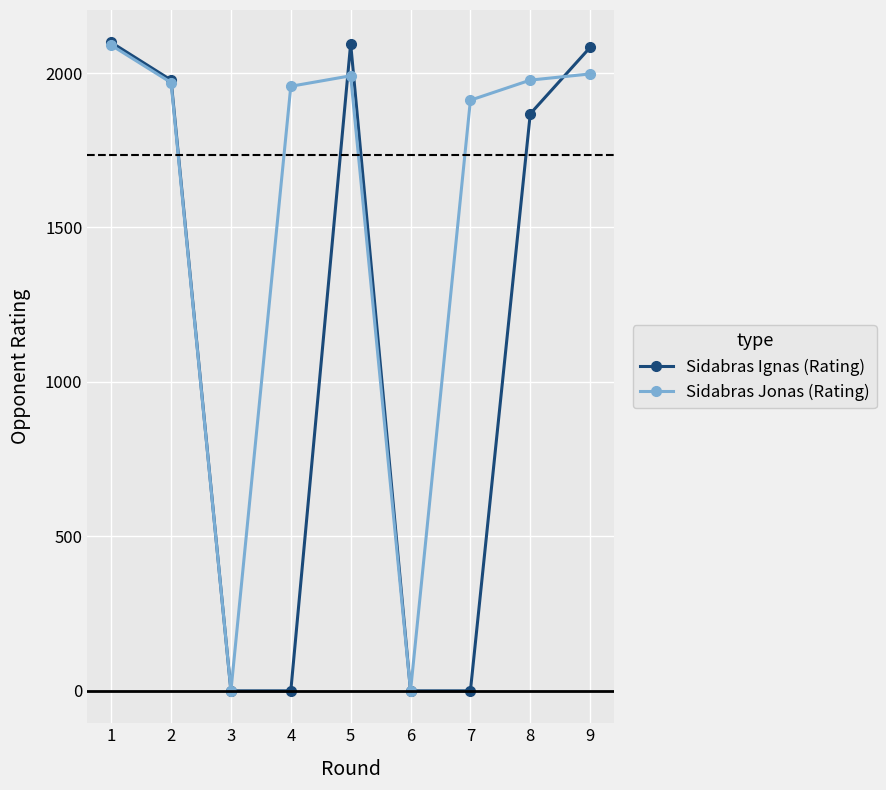

At how many categories does at least one series exceed 678?

7